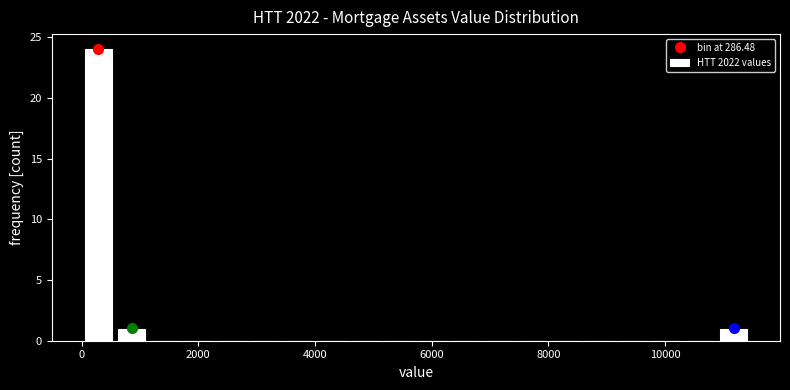

Read against the x-axis, roughly where is the centre of the tallest bar?

200